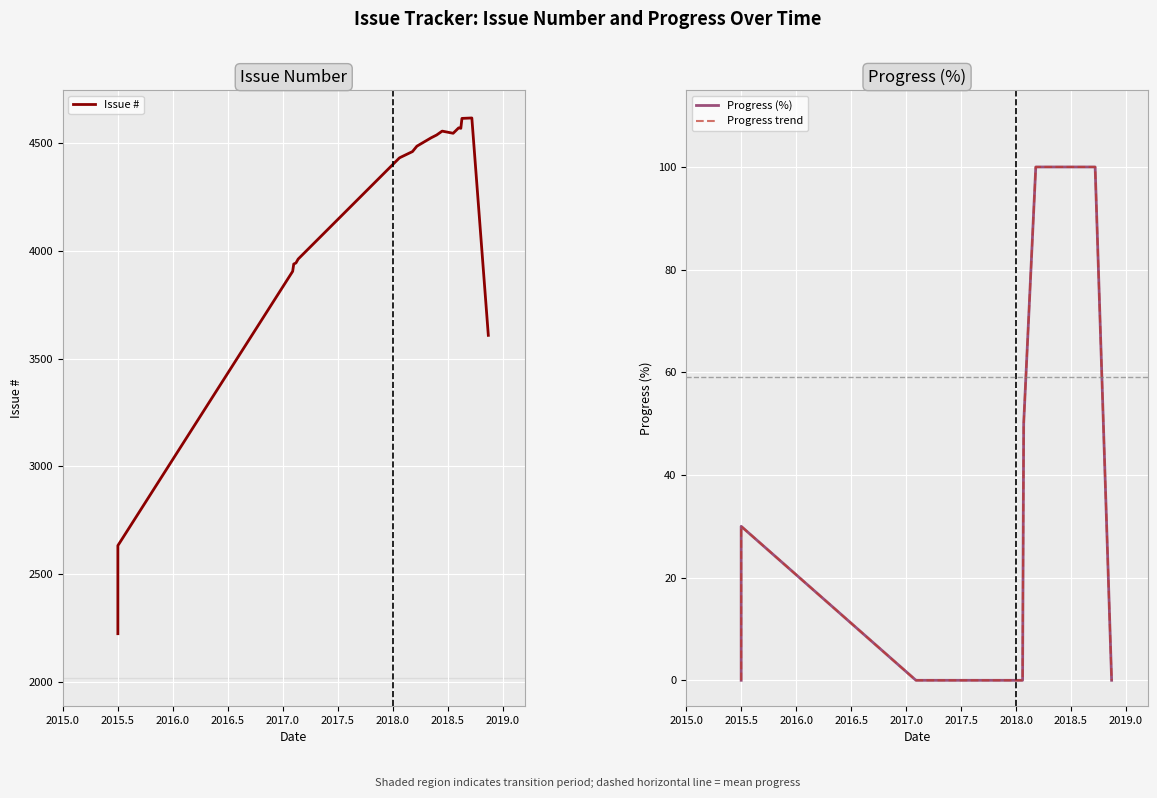

What is the difference between the maximum and second lowest values in the Progress (%) series?

100